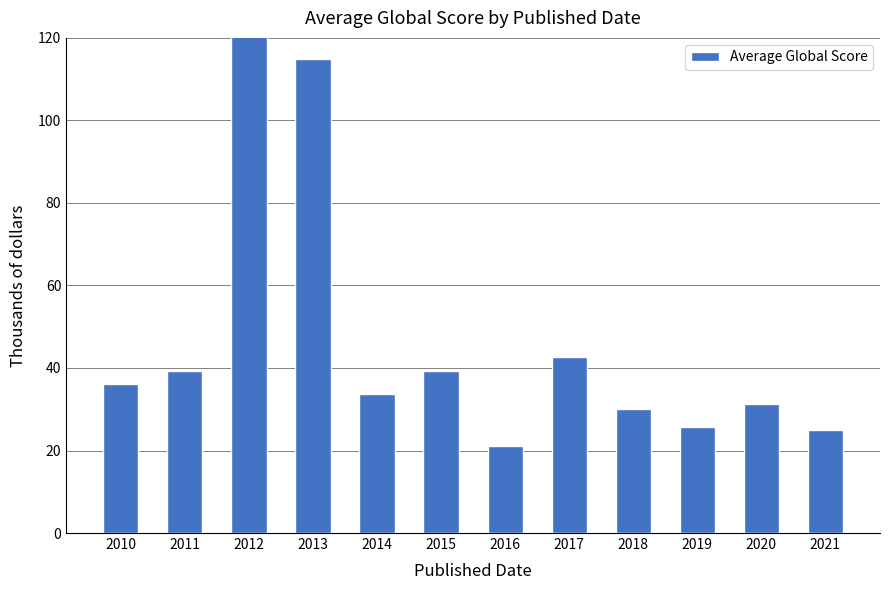

Reading left to right, what are all the values shown in this chart?

36.0	39.3	225.0	115.0	33.6	39.2	21.0	42.6	30.0	25.8	31.2	25.0